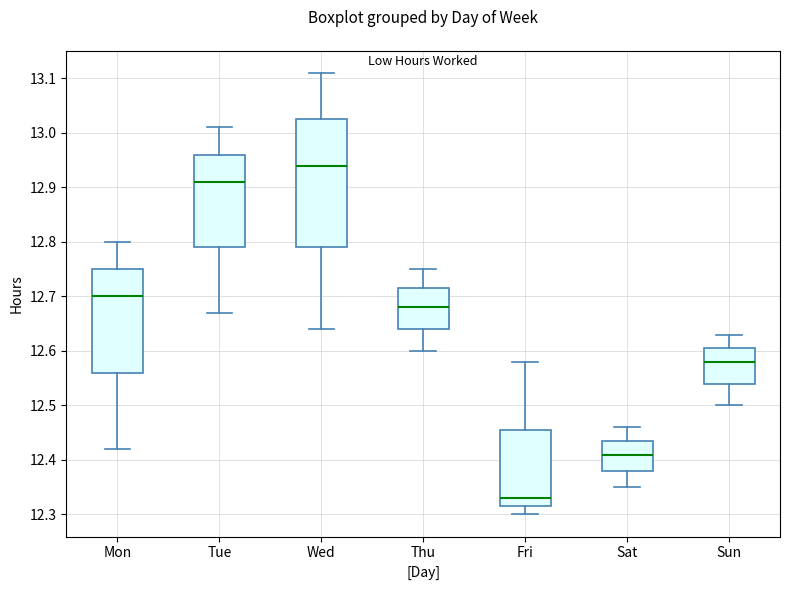

Reading left to right, read every box against the y-axis: the position of its median line, the range the box covers, and the ends of its whiskers. The values are not printed on the chart, so give them approximately, as read against the axis.

Mon: median 12.70, box 12.56 to 12.75, whiskers 12.42 to 12.80
Tue: median 12.91, box 12.79 to 12.96, whiskers 12.67 to 13.01
Wed: median 12.94, box 12.79 to 13.03, whiskers 12.64 to 13.11
Thu: median 12.68, box 12.64 to 12.72, whiskers 12.60 to 12.75
Fri: median 12.33, box 12.32 to 12.46, whiskers 12.30 to 12.58
Sat: median 12.41, box 12.38 to 12.44, whiskers 12.35 to 12.46
Sun: median 12.58, box 12.54 to 12.61, whiskers 12.50 to 12.63